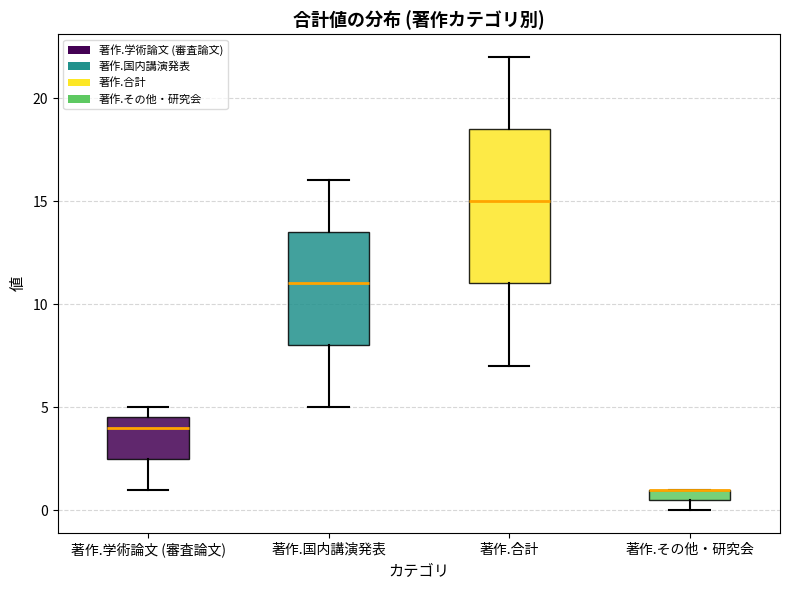

Where does the lower whisker of the box for 著作.学術論文 (審査論文) end on the y-axis? The values are not printed on the chart, so give them approximately, as read against the axis.

1.0